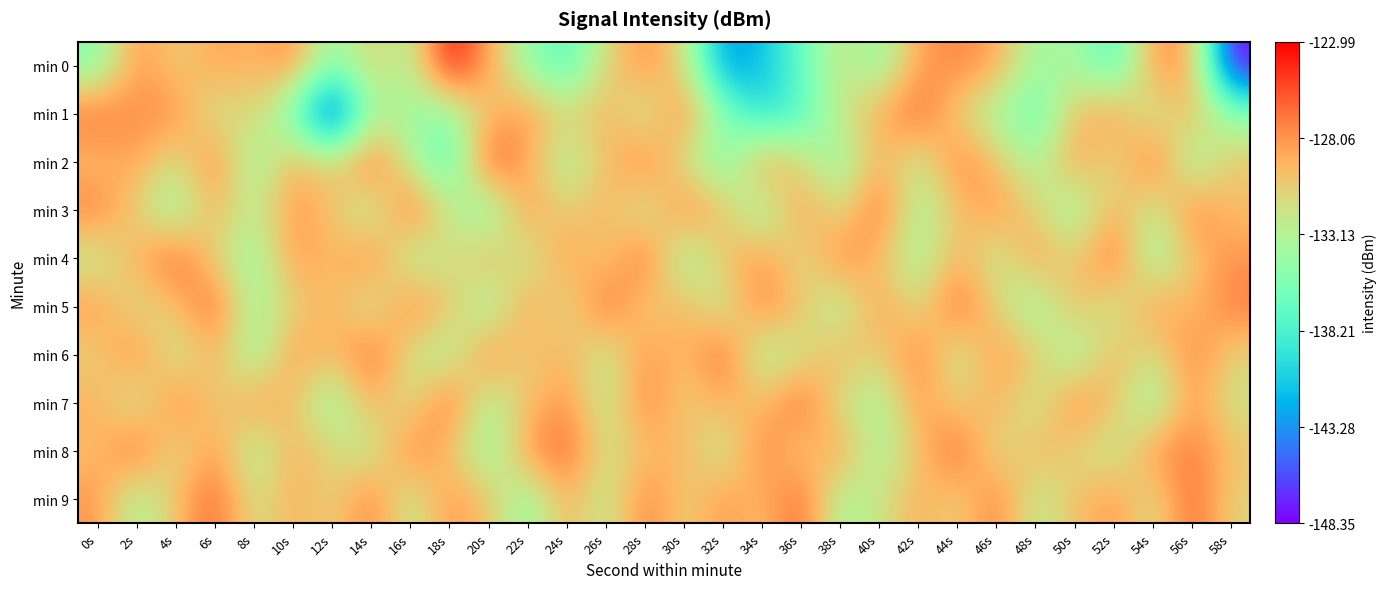

Rank the series by their maximum value, from lowest to highest.

min 1, min 3, min 4, min 5, min 6, min 7, min 8, min 9, min 2, min 0